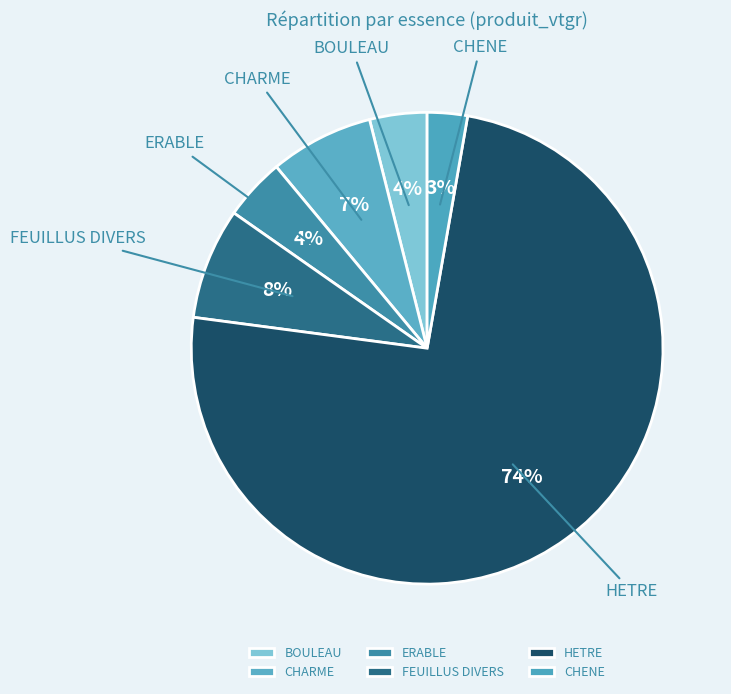

Combined, do FEUILLUS DIVERS and HETRE account for over 50%?

Yes